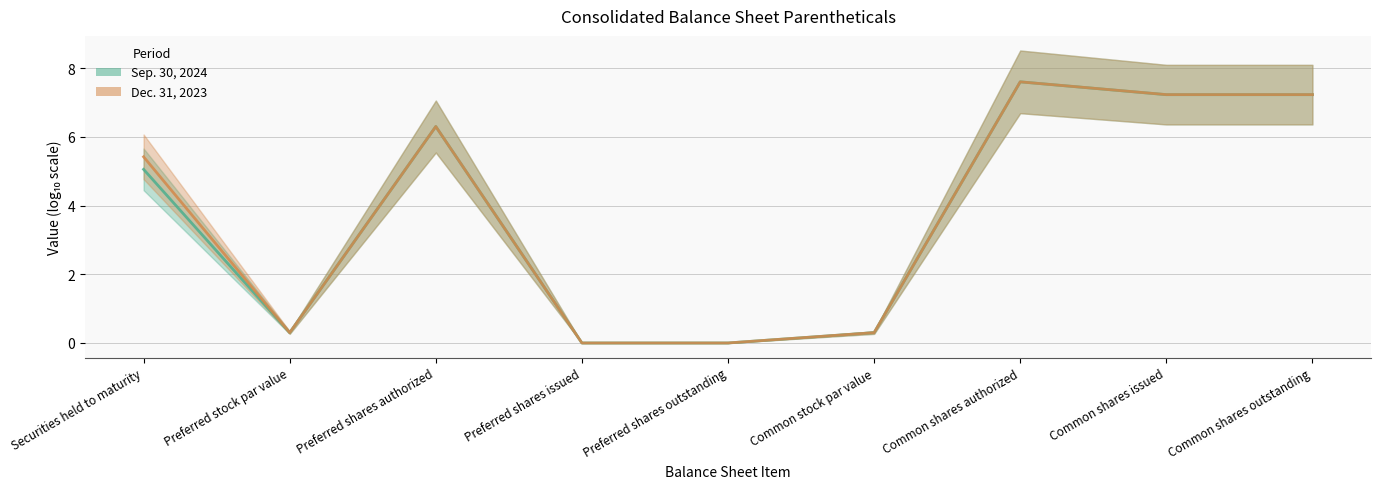

True or false: Dec. 31, 2023 and Sep. 30, 2024 cross at least once.

False